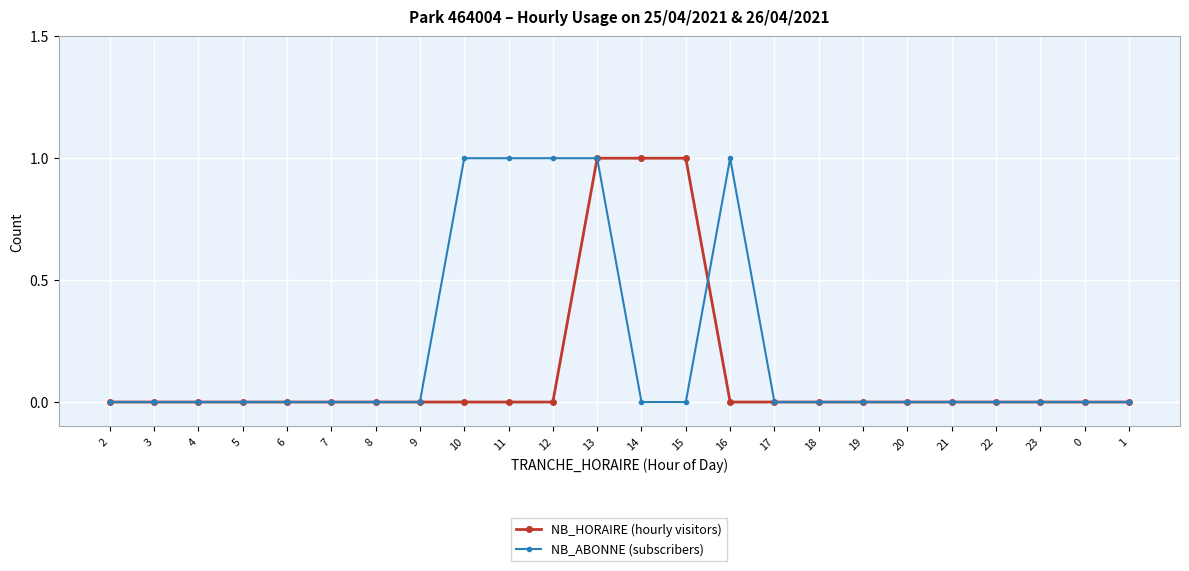

Rank the series at 11 from lowest to highest value.

NB_HORAIRE (hourly visitors), NB_ABONNE (subscribers)